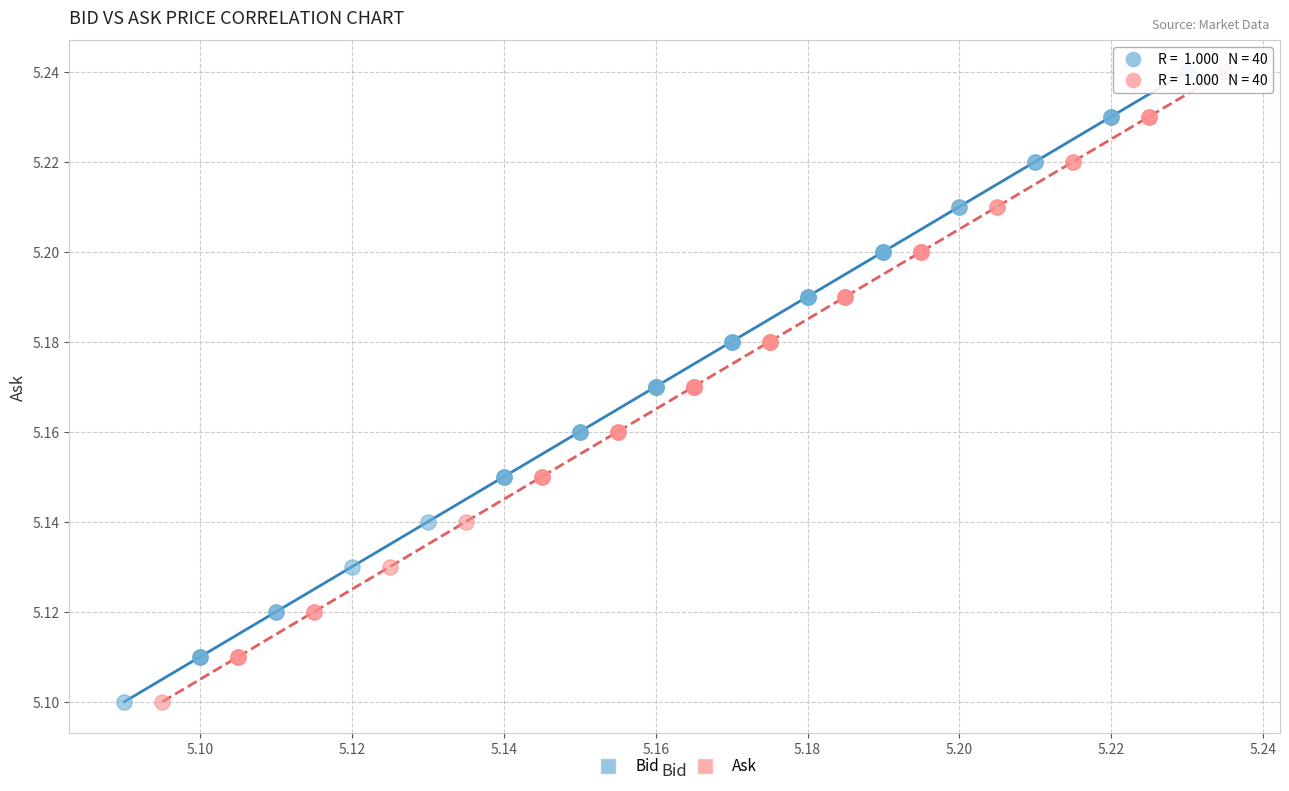

What are all the series names shown in the legend?

Bid, Ask